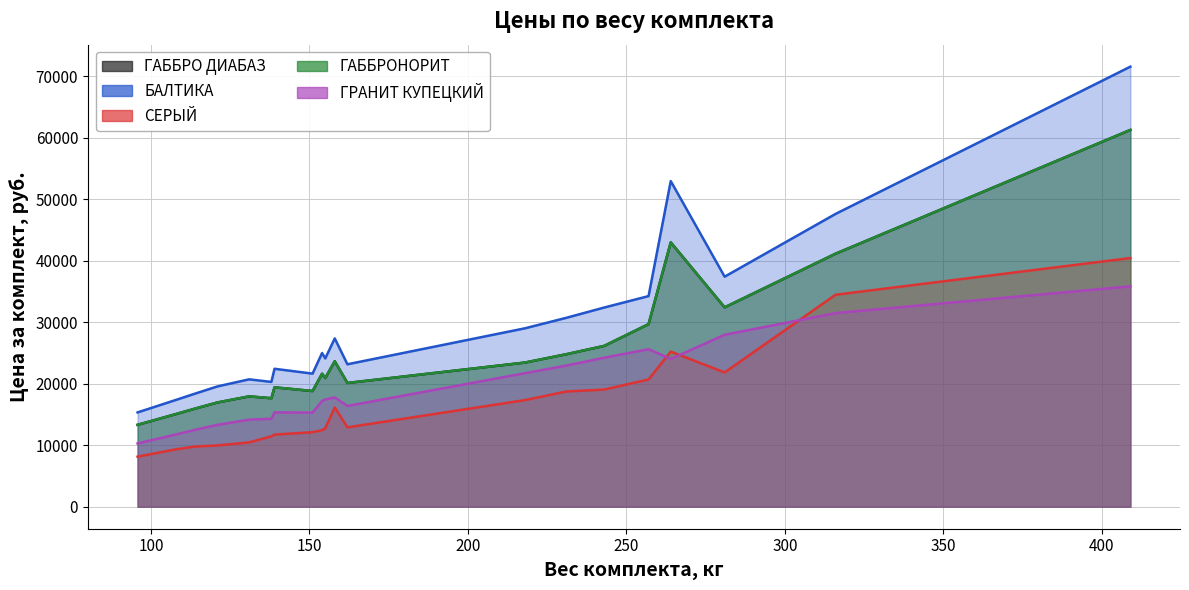

What is the total value across all series at 155?

96160